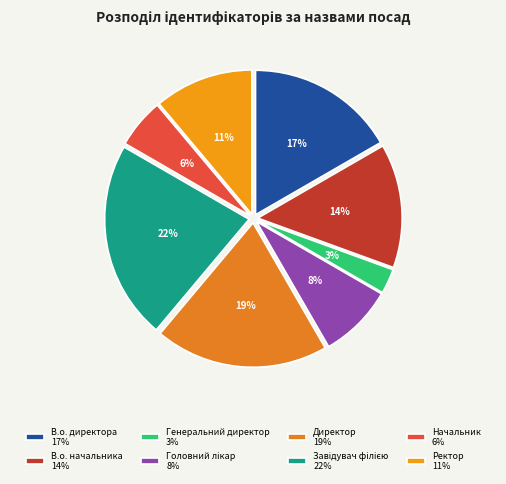

Count the number of slices in the pie.

8